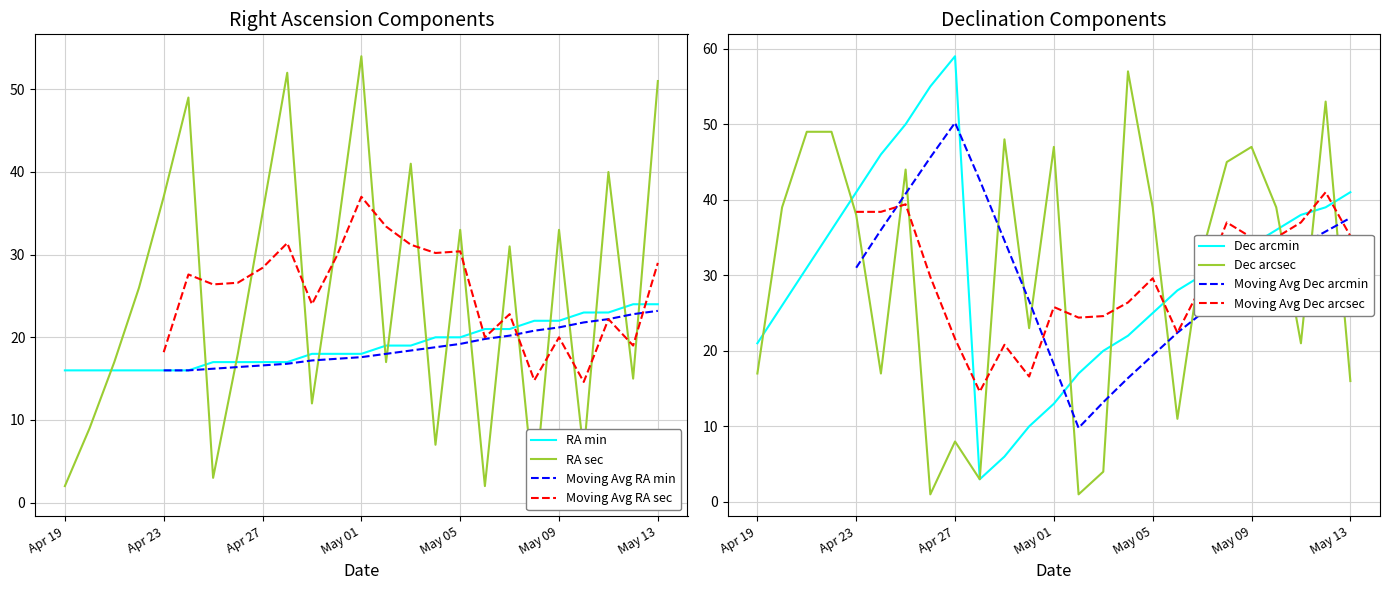

How many lines are shown in the chart?

4